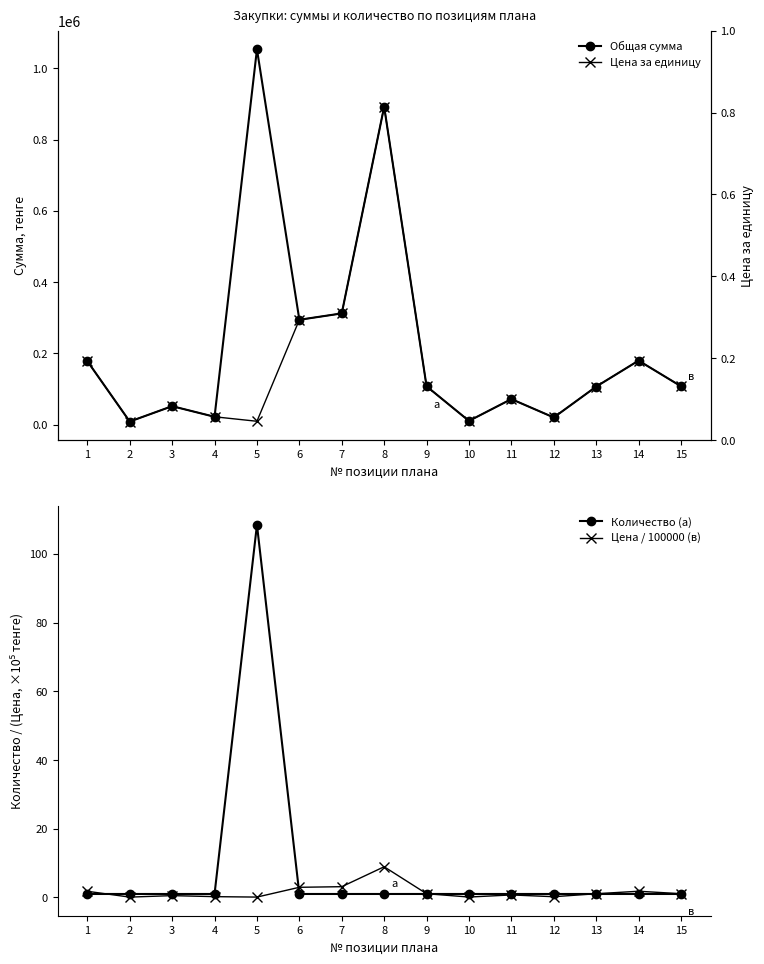

True or false: Общая сумма and Цена / 100000 (в) intersect in this chart.

False